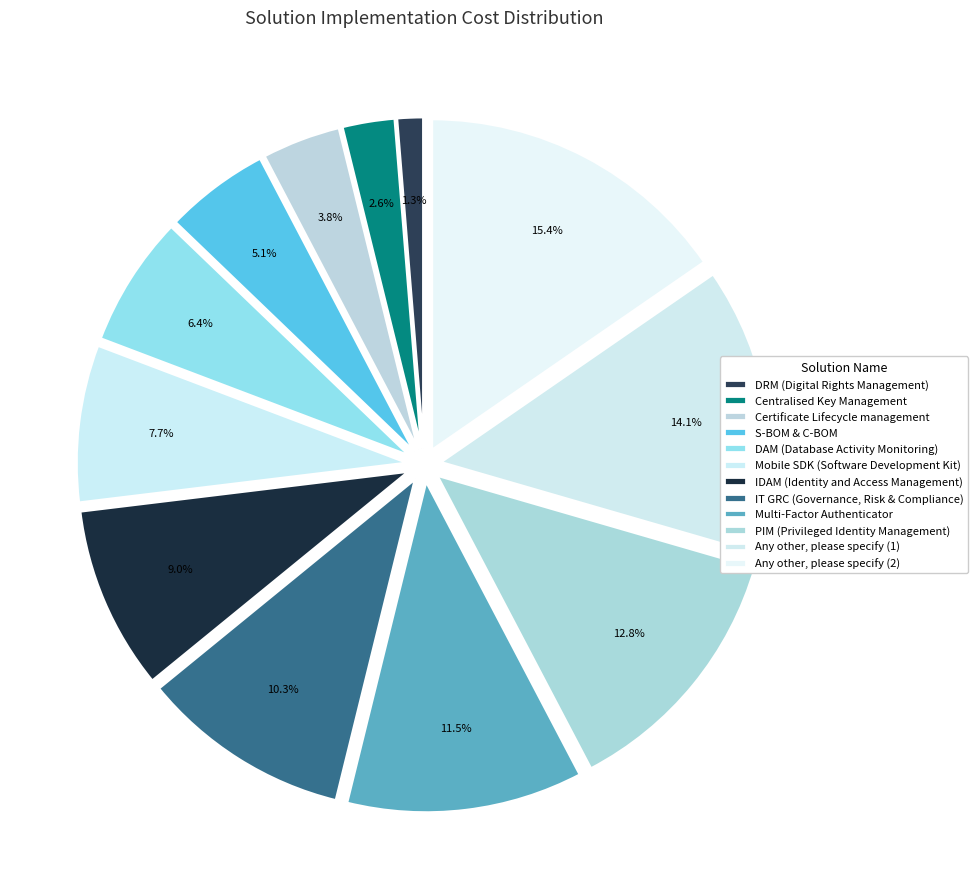

To the nearest percent, what is the average slice percentage?

8%